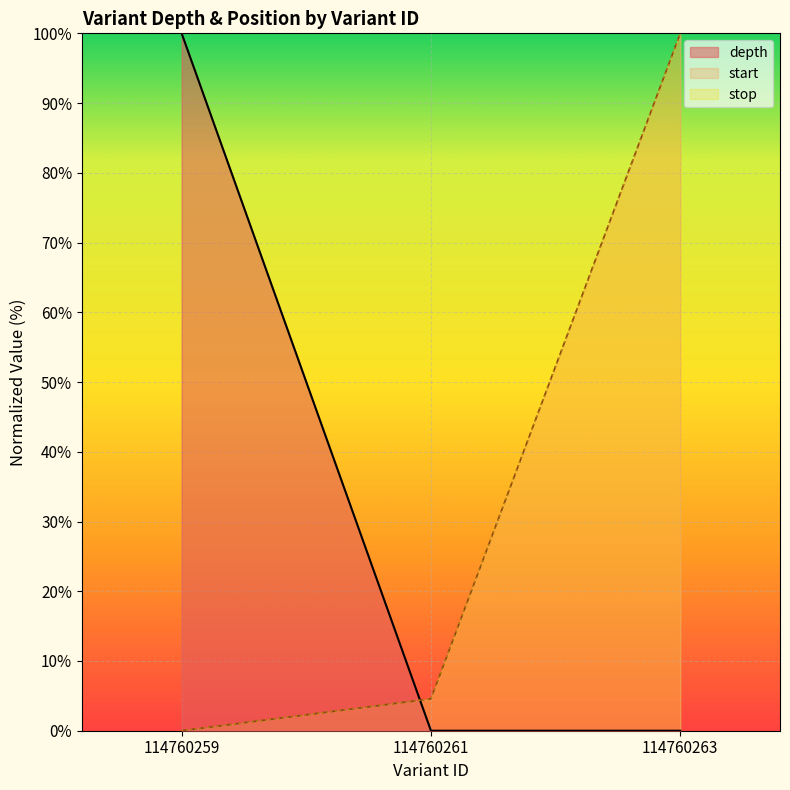

Reading right to left, transcribe all the data shown in this chart.

depth: 0.0	0.0	100.0
start: 100.0	4.6	0.0
stop: 100.0	4.6	0.0